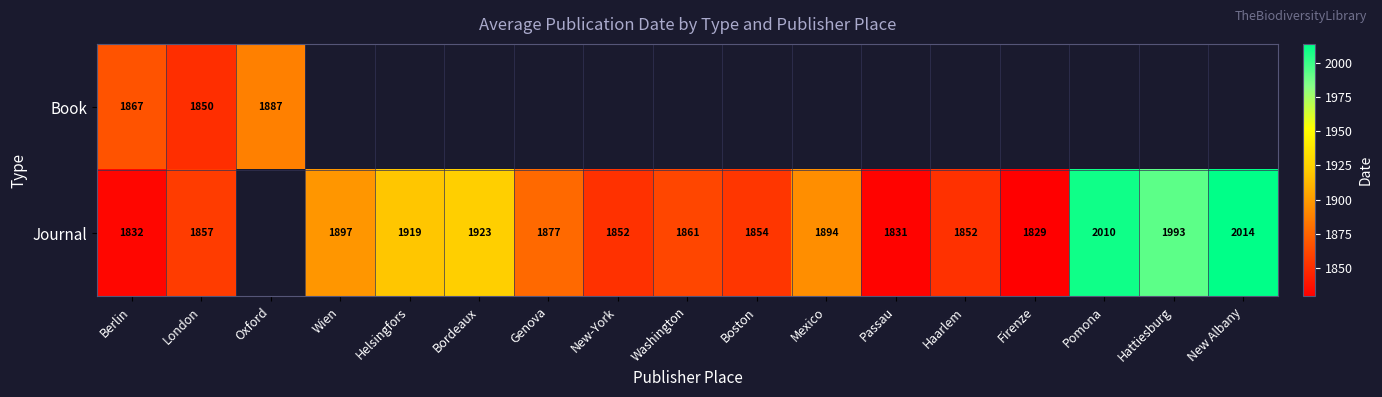

What is the difference between the Journal values at Helsingfors and Pomona?

91